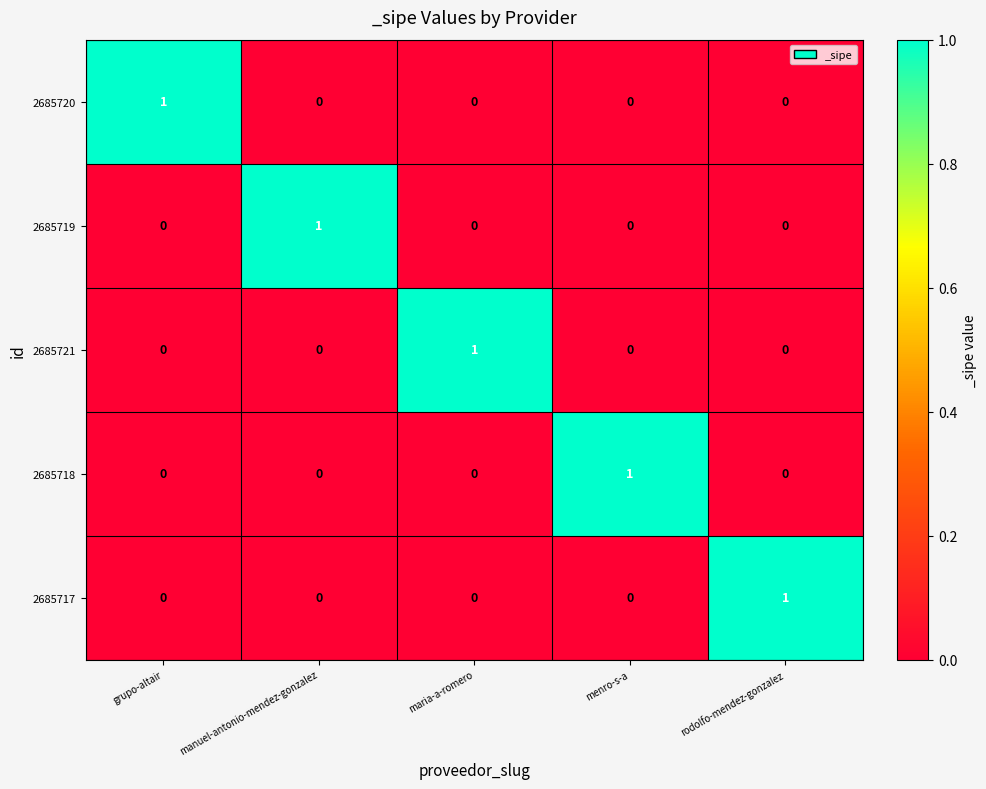

Reading left to right, extract all data points from this chart.

2685720: grupo-altair=1	manuel-antonio-mendez-gonzalez=0	maria-a-romero=0	menro-s-a=0	rodolfo-mendez-gonzalez=0
2685719: grupo-altair=0	manuel-antonio-mendez-gonzalez=1	maria-a-romero=0	menro-s-a=0	rodolfo-mendez-gonzalez=0
2685721: grupo-altair=0	manuel-antonio-mendez-gonzalez=0	maria-a-romero=1	menro-s-a=0	rodolfo-mendez-gonzalez=0
2685718: grupo-altair=0	manuel-antonio-mendez-gonzalez=0	maria-a-romero=0	menro-s-a=1	rodolfo-mendez-gonzalez=0
2685717: grupo-altair=0	manuel-antonio-mendez-gonzalez=0	maria-a-romero=0	menro-s-a=0	rodolfo-mendez-gonzalez=1